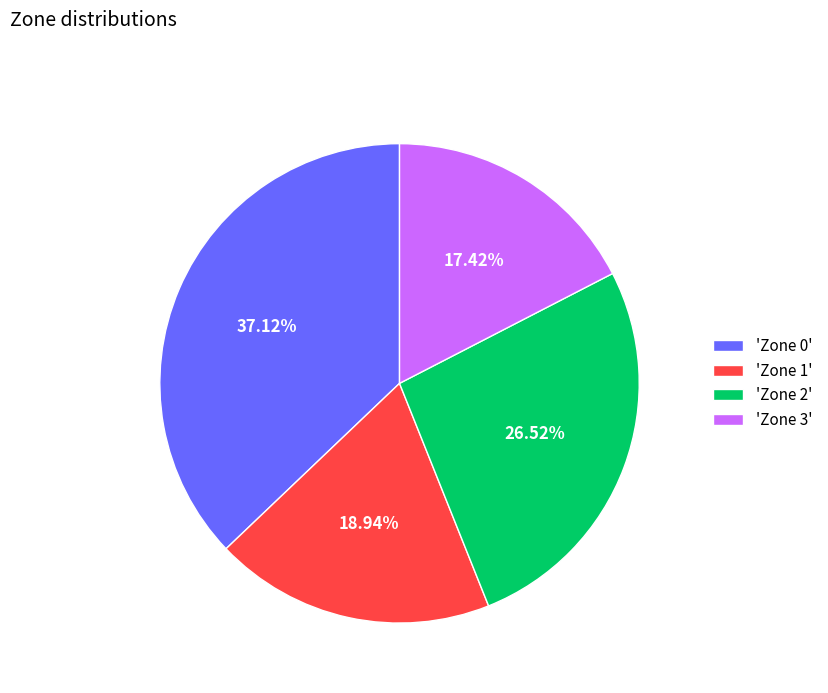

Which category has the biggest portion of the pie?

'Zone 0'